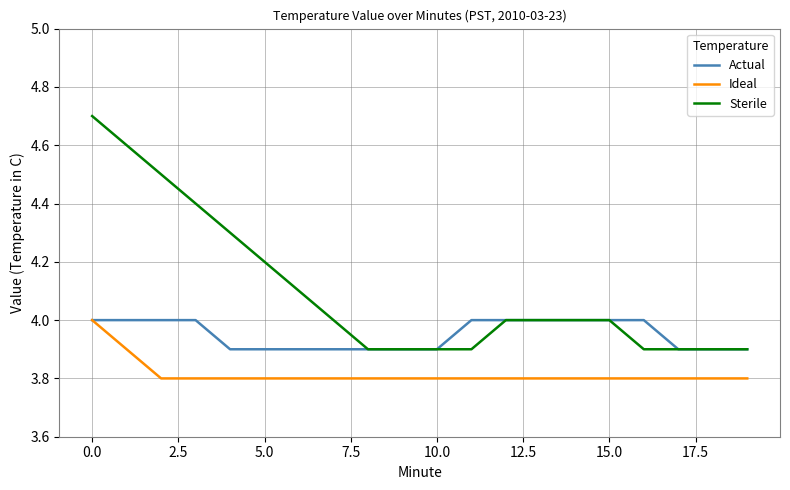

Which series has the widest spread of values?

Sterile